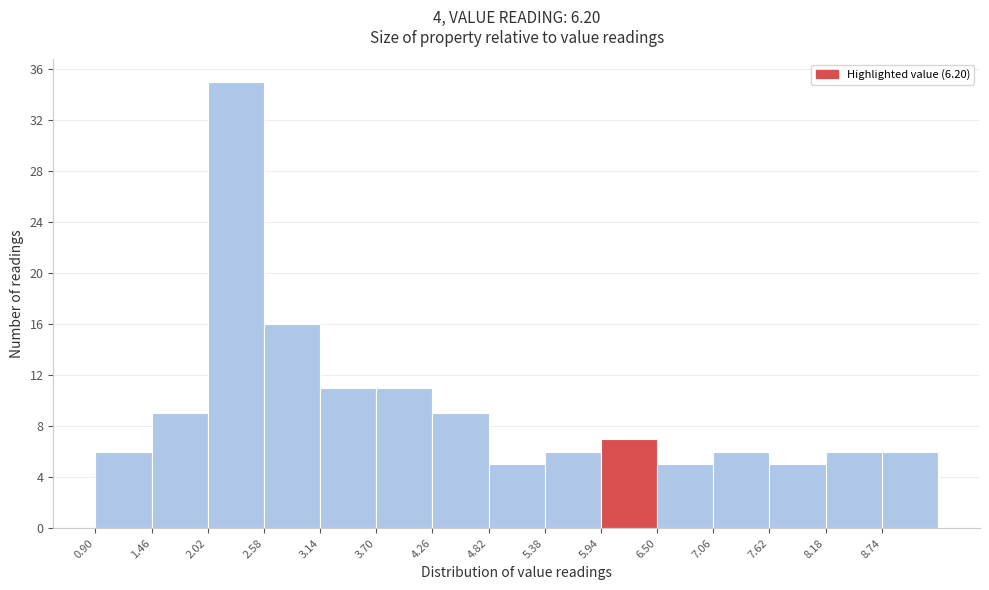

How tall is the bar that spans 4.26 to 4.82 on the x-axis? Neither the bar edges nor the heights are printed on the chart, so give them approximately, as read against the axes.

9